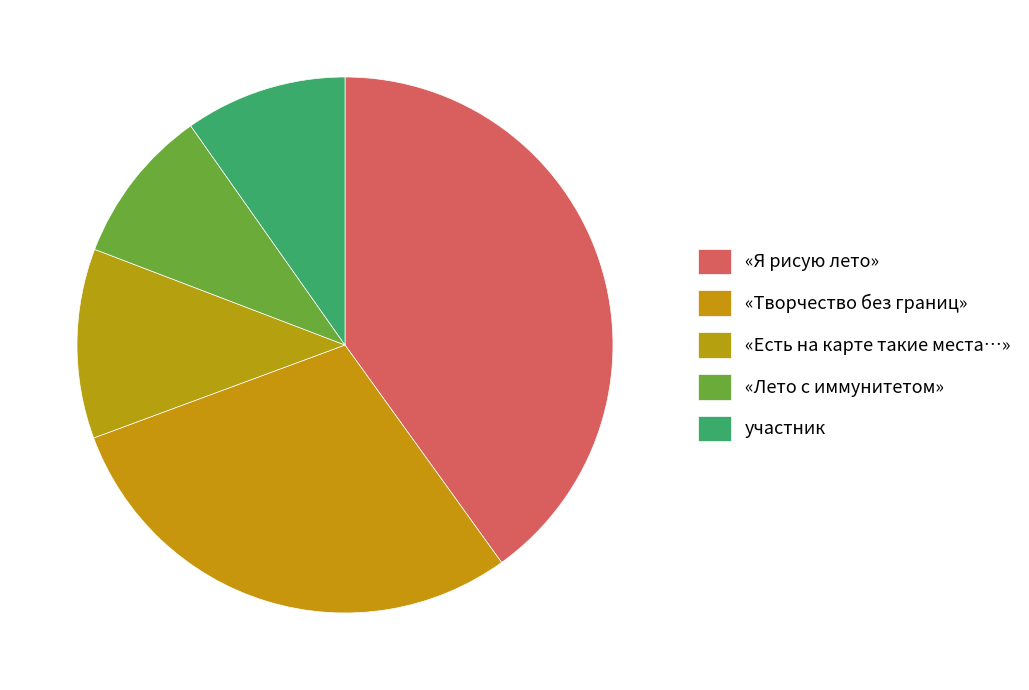

True or false: участник accounts for 1% of the total.

False